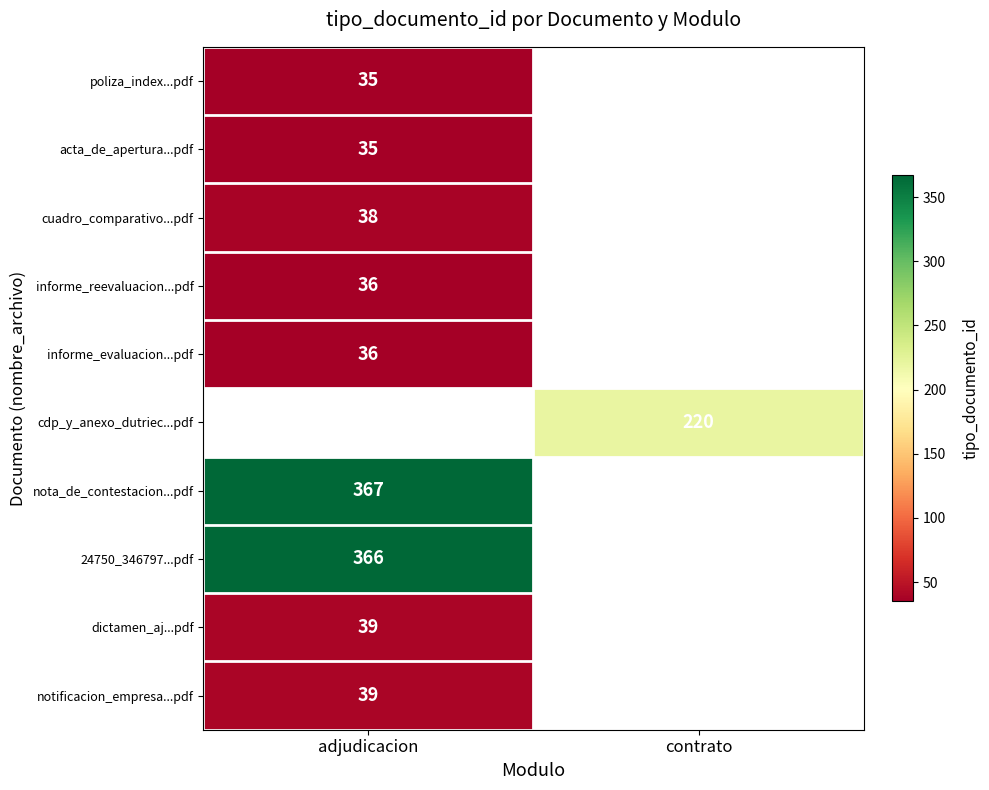

True or false: poliza_index...pdf has a value of 35 at adjudicacion.

True